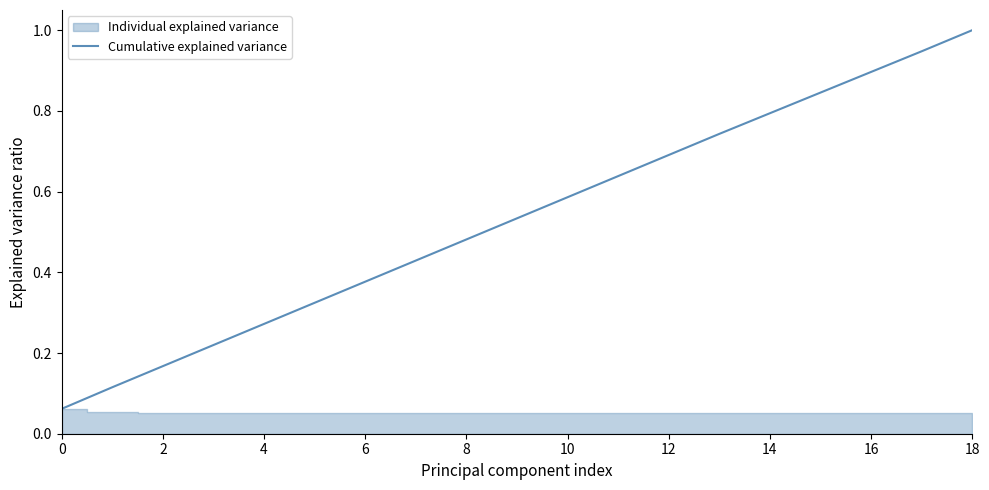

At which label does Cumulative explained variance reach its peak?

18